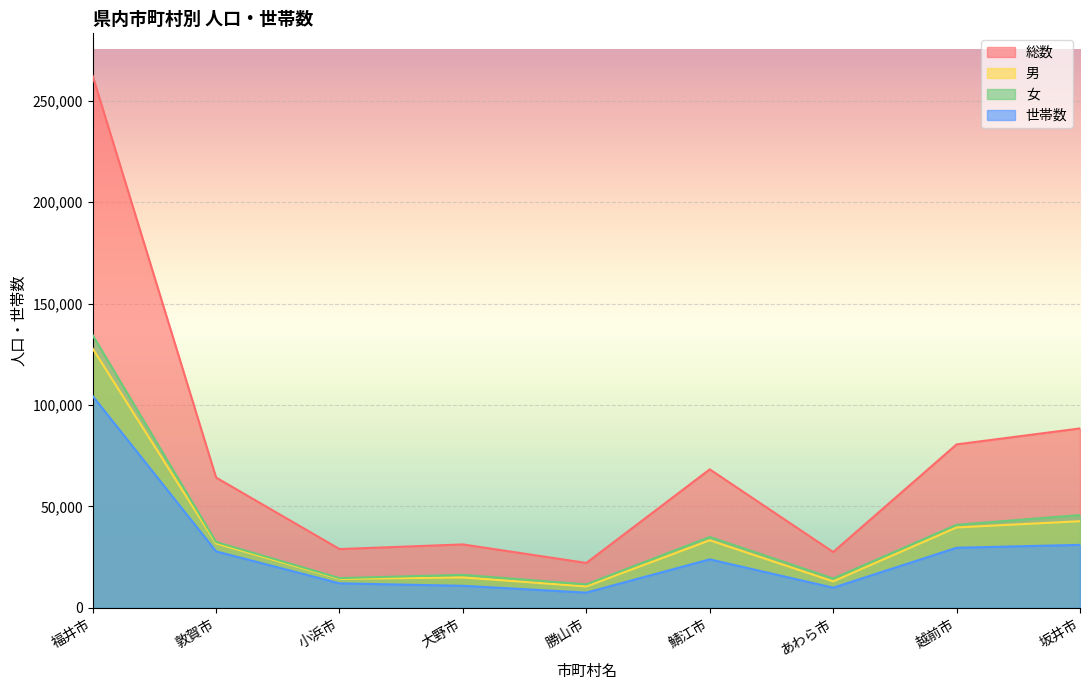

What is the minimum value for 女?

11569